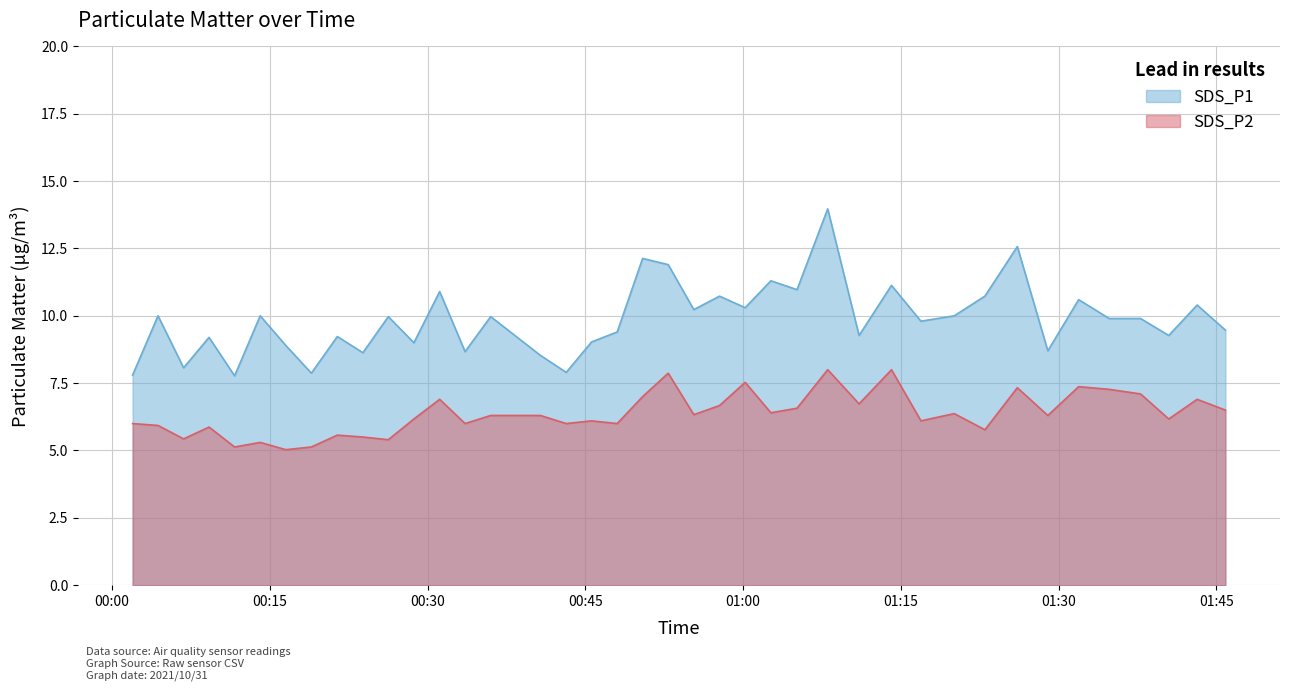

Reading left to right, what are all the values shown in this chart?

SDS_P1: 7.8	10.0	8.1	9.2	7.8	10.0	8.9	7.9	9.2	8.6	10.0	9.0	10.9	8.7	10.0	8.5	7.9	9.0	9.4	12.1	11.9	10.2	10.7	10.3	11.3	11.0	14.0	9.3	11.1	9.8	10.0	10.7	12.6	8.7	10.6	9.9	9.9	9.3	10.4	9.5
SDS_P2: 6.0	5.9	5.4	5.9	5.1	5.3	5.0	5.1	5.6	5.5	5.4	6.2	6.9	6.0	6.3	6.3	6.0	6.1	6.0	7.0	7.9	6.3	6.7	7.5	6.4	6.6	8.0	6.7	8.0	6.1	6.4	5.8	7.3	6.3	7.4	7.3	7.1	6.2	6.9	6.5